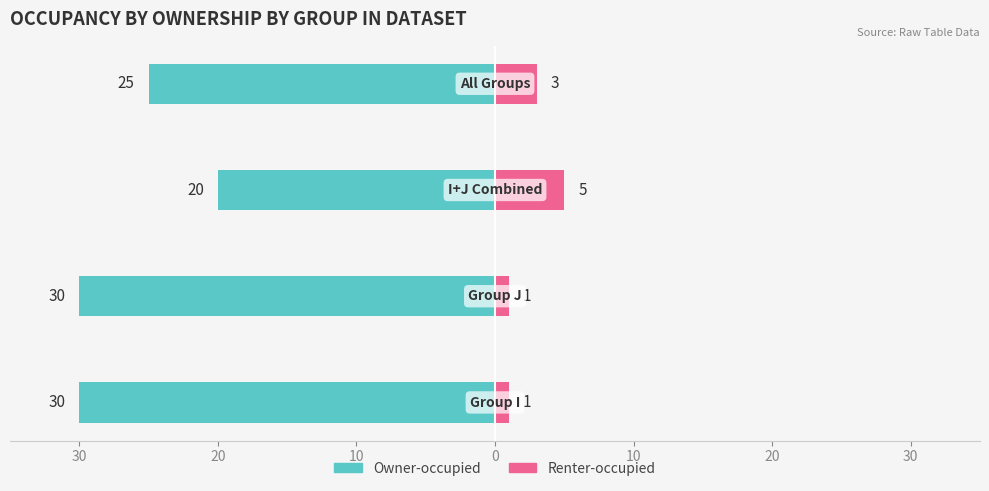

What is the approximate value of Owner-occupied at 10?

-20